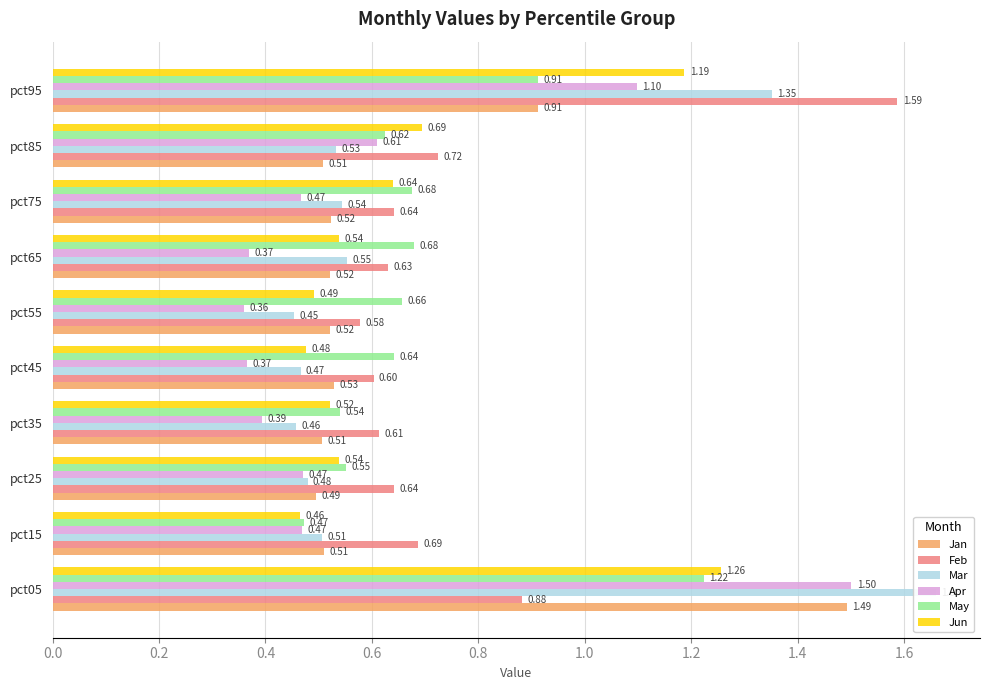

Are the bars horizontal?

Yes